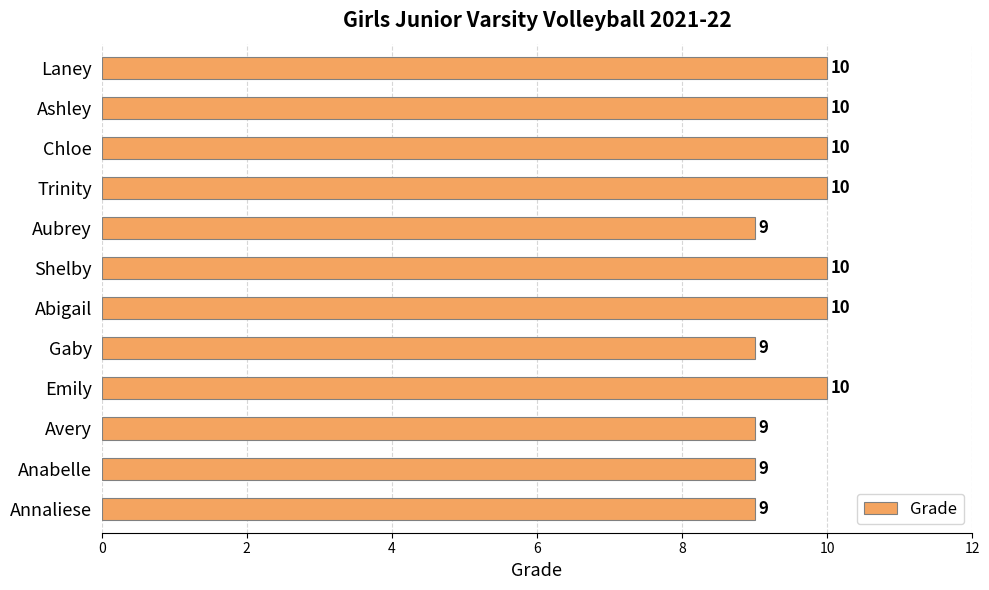

What is the difference between the second highest and minimum values?

1